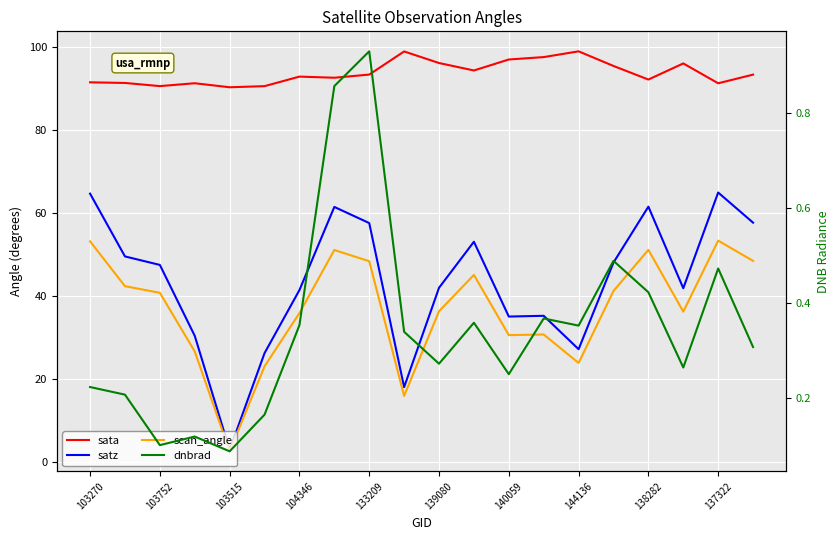

List the series in order of their peak value, highest first.

sata, satz, scan_angle, dnbrad